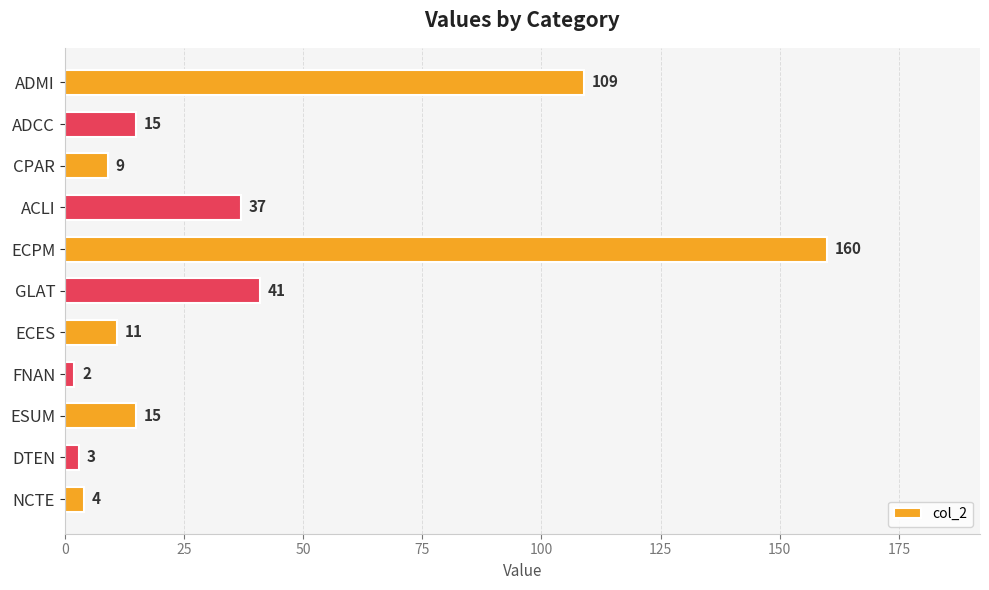

What is the value of the 1st bar from the top?

109